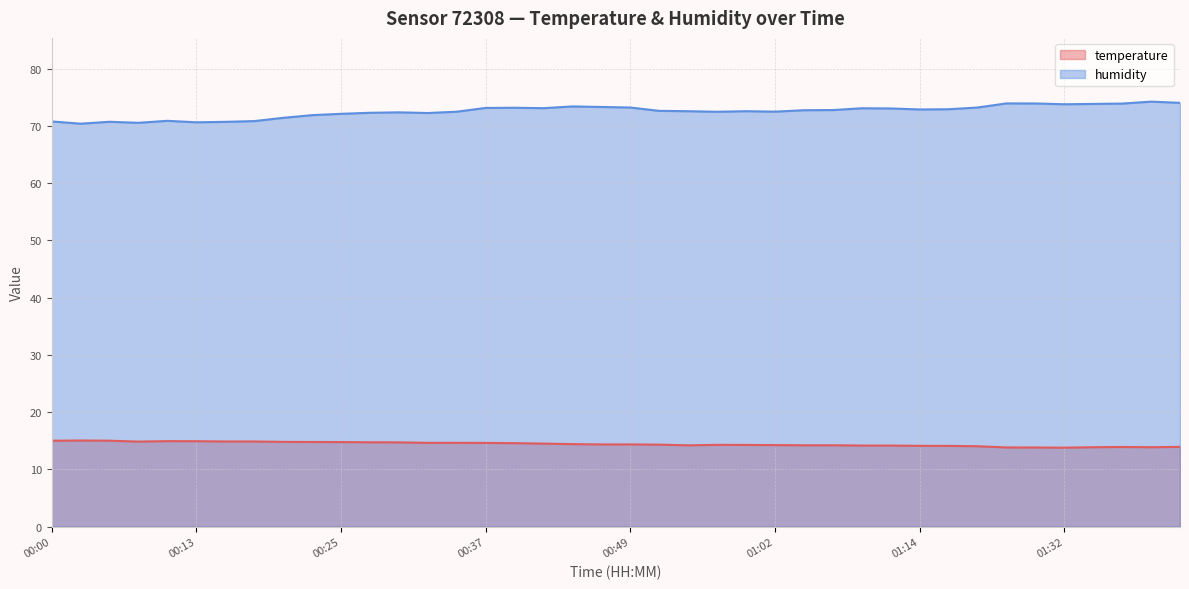

Where is the first local maximum for temperature?

00:03